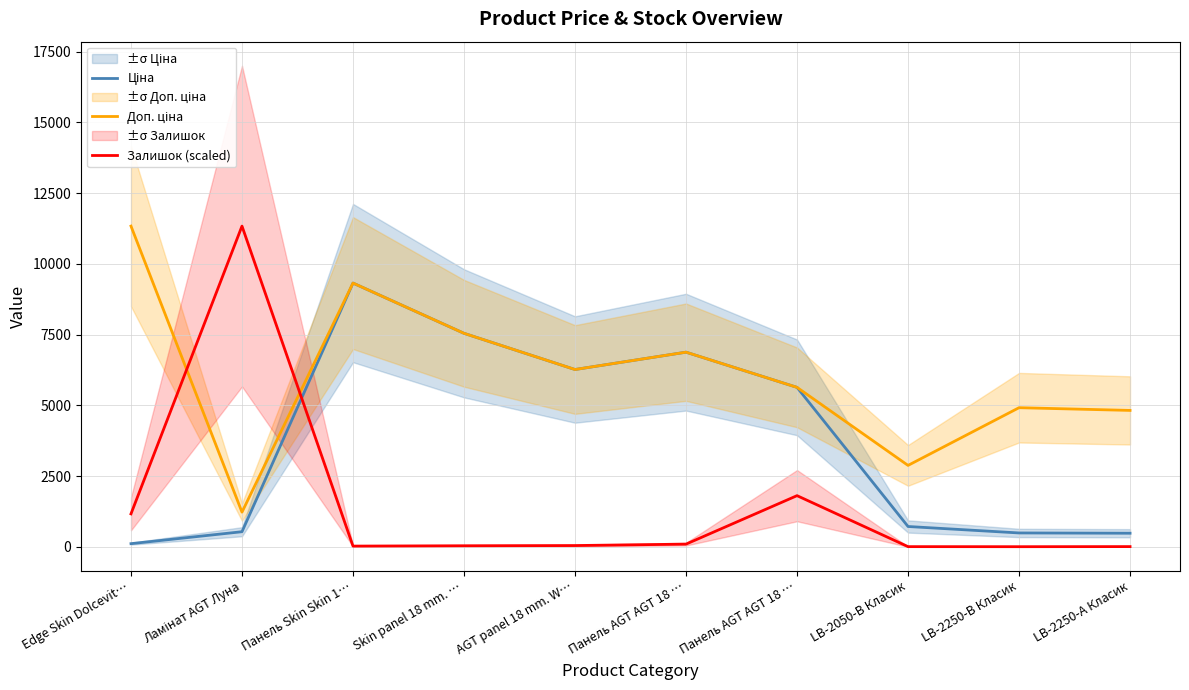

What are all the series names shown in the legend?

Ціна, Доп. ціна, Залишок (scaled)